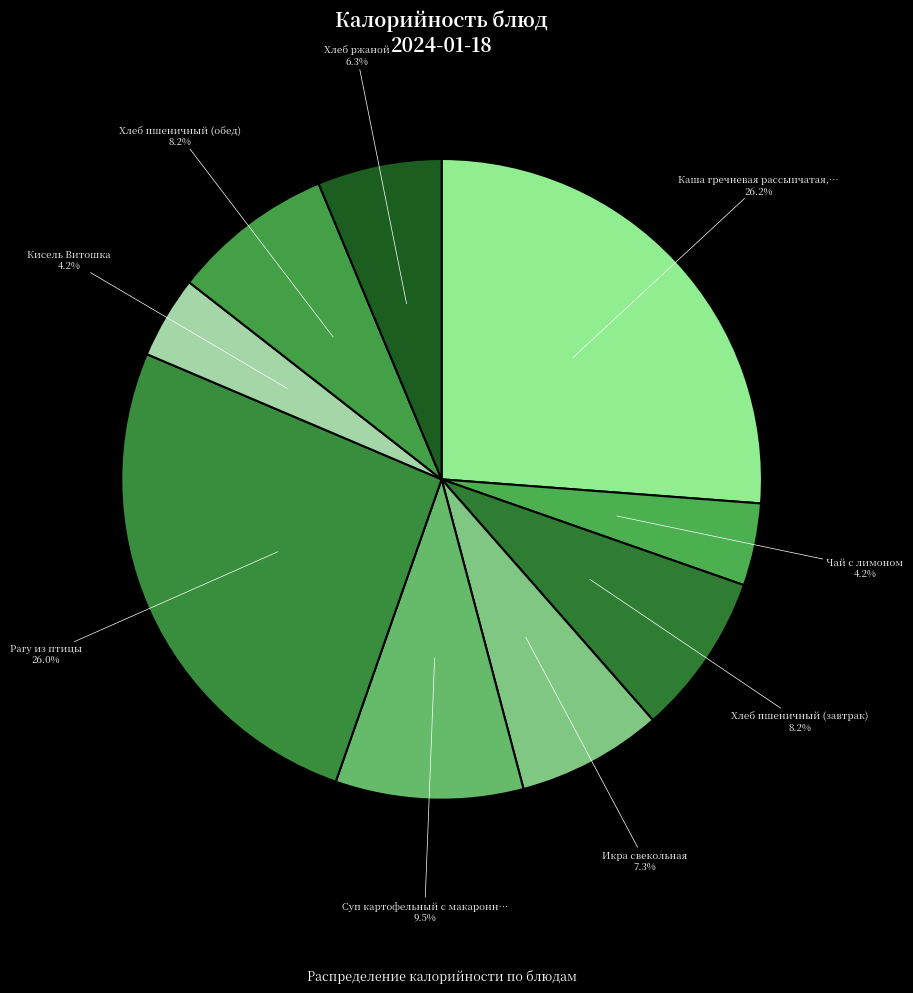

To the nearest percent, what is the difference between the largest and smallest slice percentages?

22%